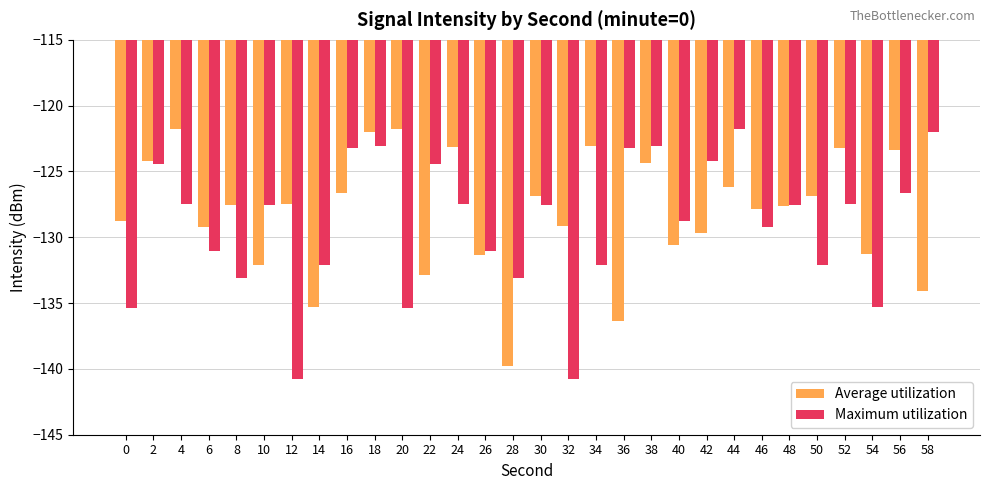

What is the lowest value of the Maximum utilization series?

-140.8